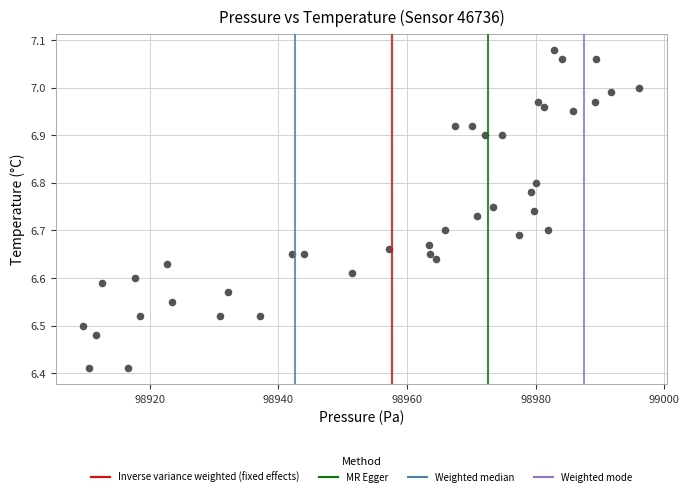

What is the range of Y values (max minus min)?

0.7